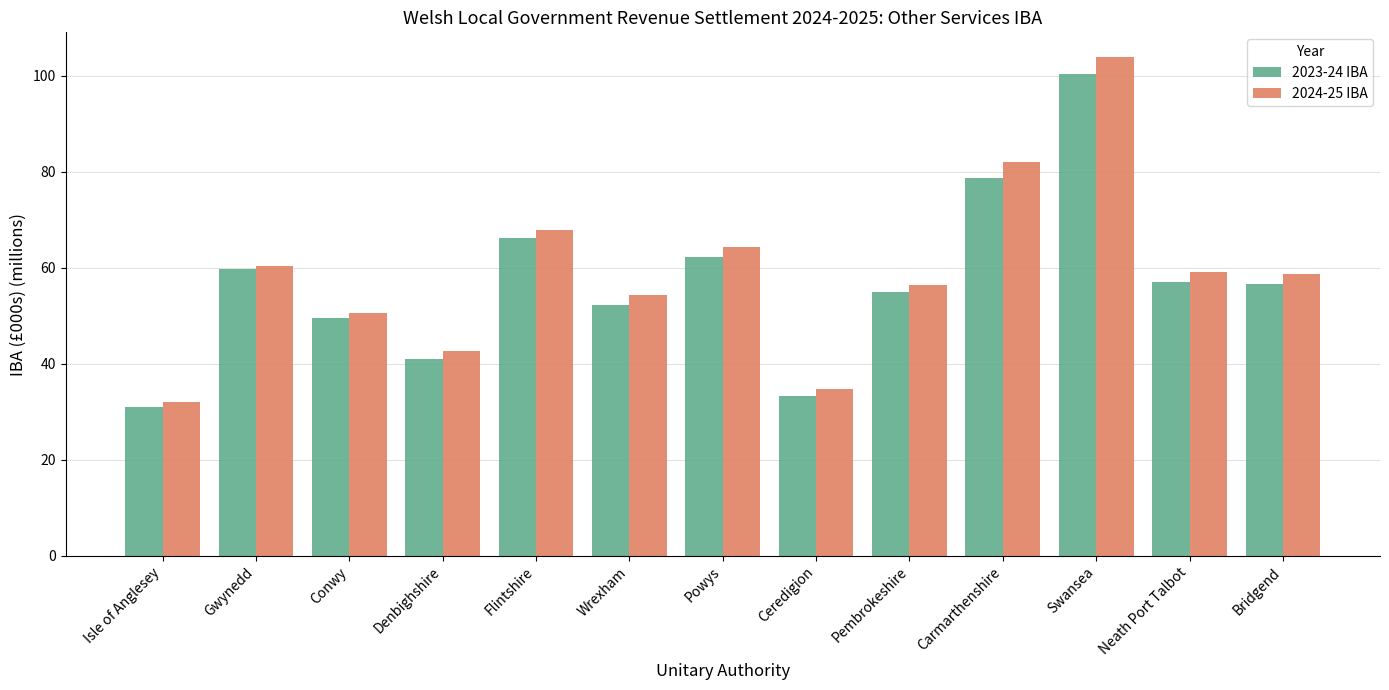

What is the spread (max minus min) of values at Isle of Anglesey?

1.0